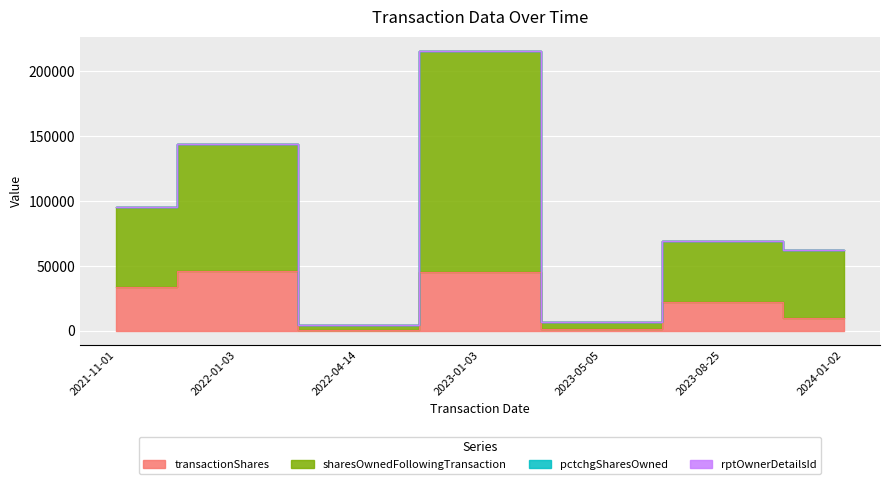

True or false: sharesOwnedFollowingTransaction and transactionShares cross at least once.

False